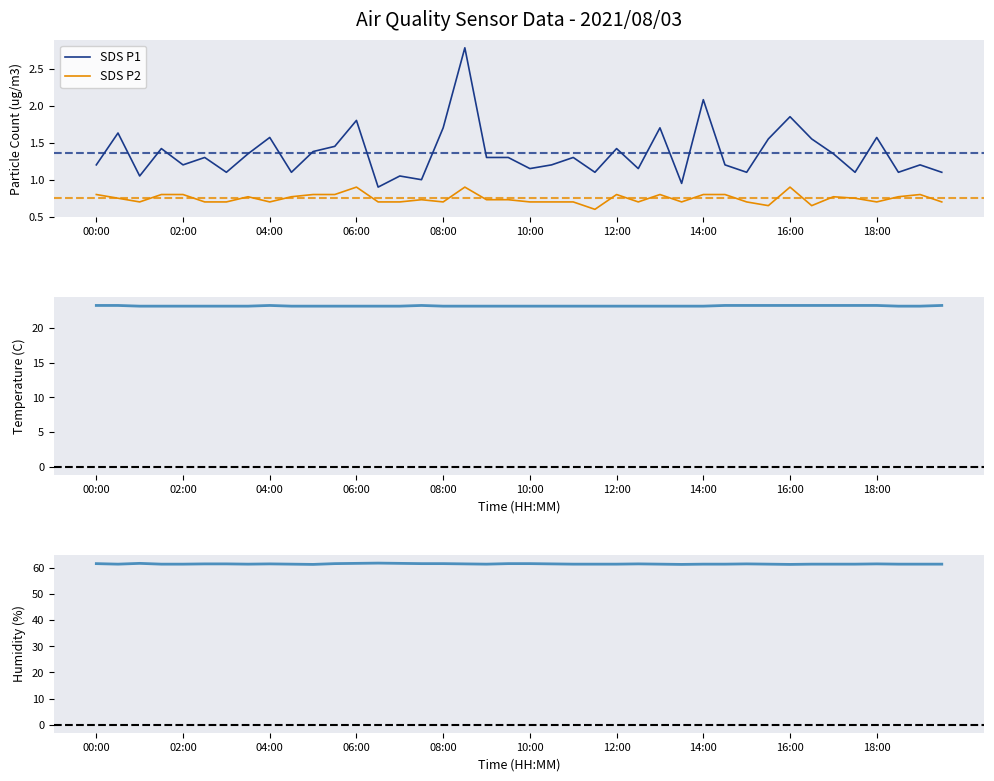

How many interior local valleys does the SDS P1 series have?

13